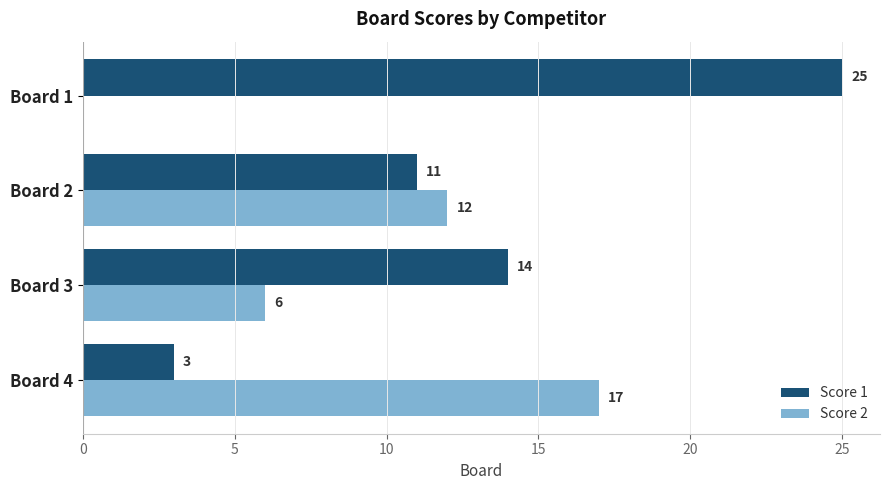

What are all the series names shown in the legend?

Score 1, Score 2